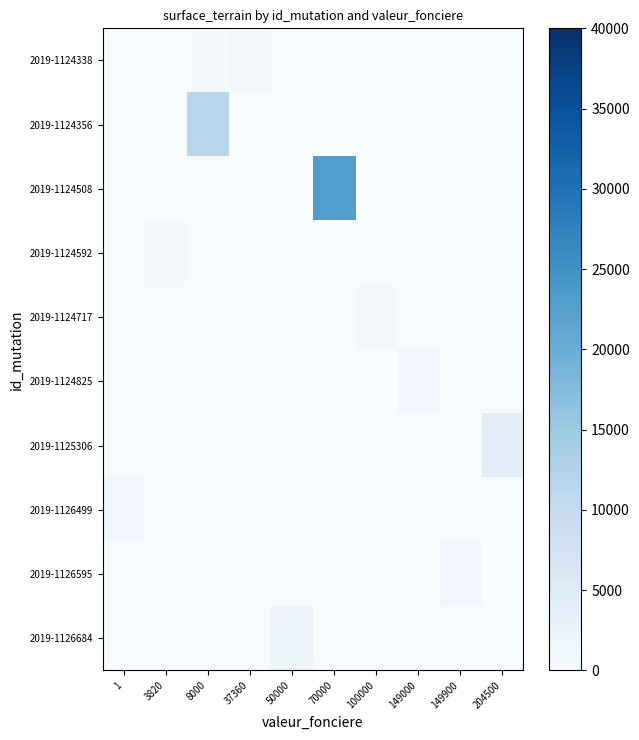

Reading left to right, extract all data points from this chart.

2019-1124338: 1=0	3820=0	8000=275	37360=659	50000=0	70000=0	100000=0	149000=0	149900=0	204500=0
2019-1124356: 1=0	3820=0	8000=11428	37360=0	50000=0	70000=0	100000=0	149000=0	149900=0	204500=0
2019-1124508: 1=0	3820=0	8000=0	37360=0	50000=0	70000=22875	100000=0	149000=0	149900=0	204500=0
2019-1124592: 1=0	3820=382	8000=0	37360=0	50000=0	70000=0	100000=0	149000=0	149900=0	204500=0
2019-1124717: 1=0	3820=0	8000=0	37360=0	50000=0	70000=0	100000=836	149000=0	149900=0	204500=0
2019-1124825: 1=0	3820=0	8000=0	37360=0	50000=0	70000=0	100000=0	149000=1207	149900=0	204500=0
2019-1125306: 1=0	3820=0	8000=0	37360=0	50000=0	70000=0	100000=0	149000=0	149900=0	204500=4142
2019-1126499: 1=968	3820=0	8000=0	37360=0	50000=0	70000=0	100000=0	149000=0	149900=0	204500=0
2019-1126595: 1=0	3820=0	8000=0	37360=0	50000=0	70000=0	100000=0	149000=0	149900=1175	204500=0
2019-1126684: 1=0	3820=0	8000=0	37360=0	50000=2017	70000=0	100000=0	149000=0	149900=0	204500=0